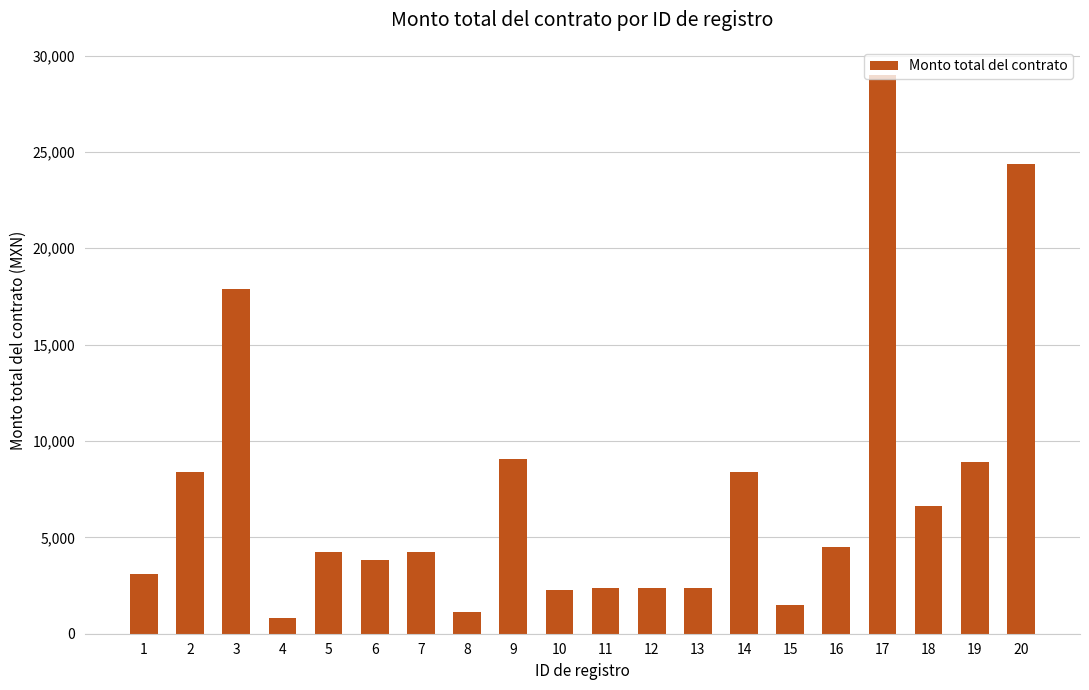

Which has a higher value, 12 or 14?

14